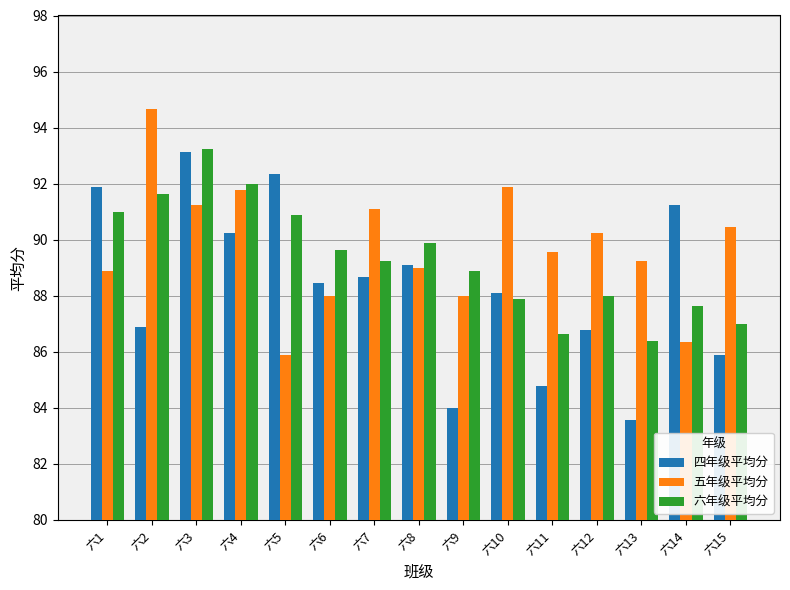

Which series has the widest spread of values?

四年级平均分